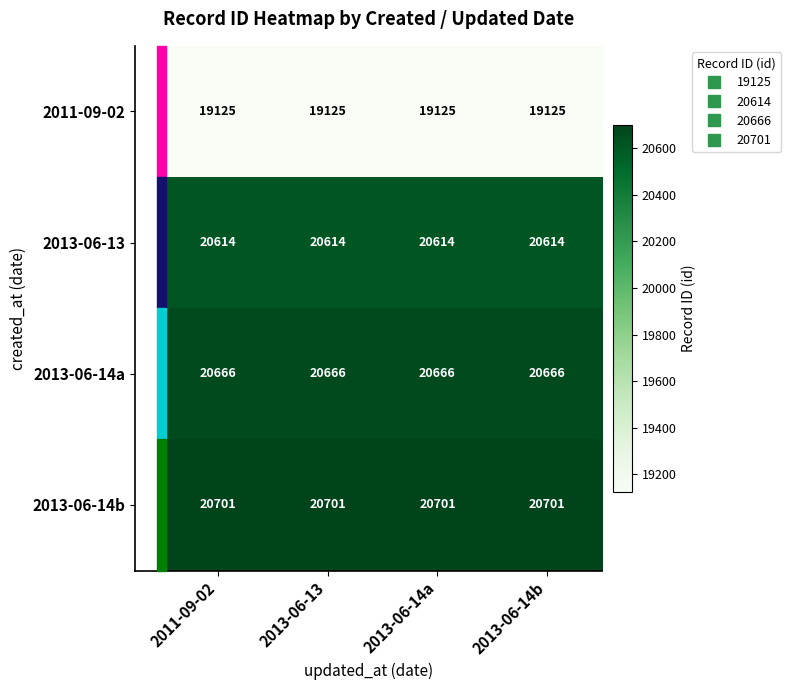

Is it true that 2013-06-14b equals 5741 at 2013-06-14b?

False